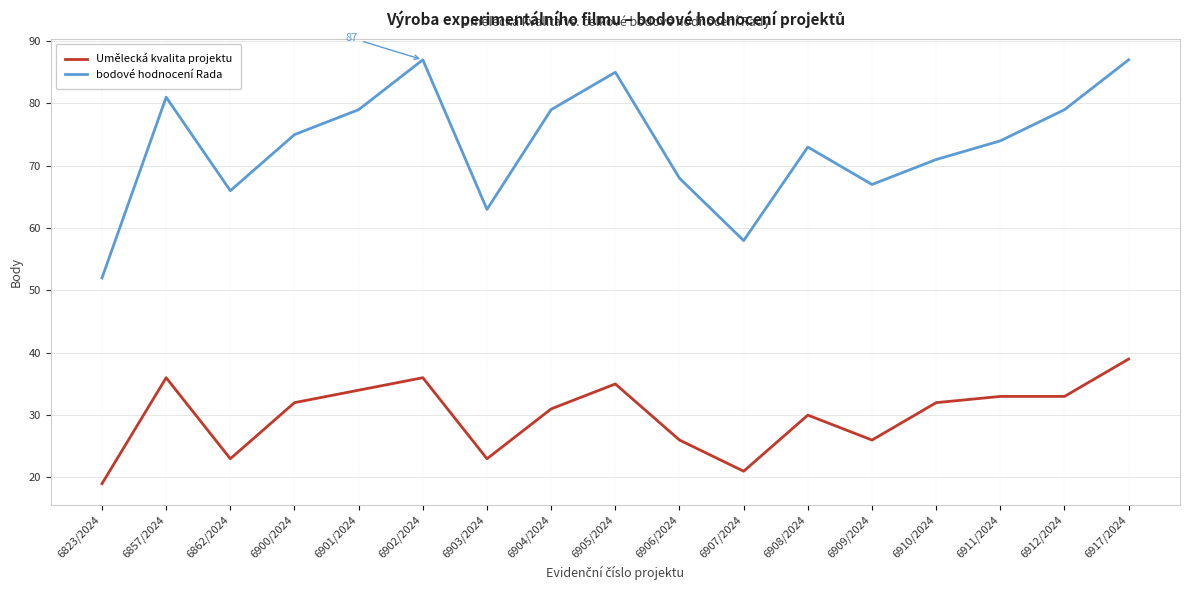

What is the lowest value of the Umělecká kvalita projektu series?

19